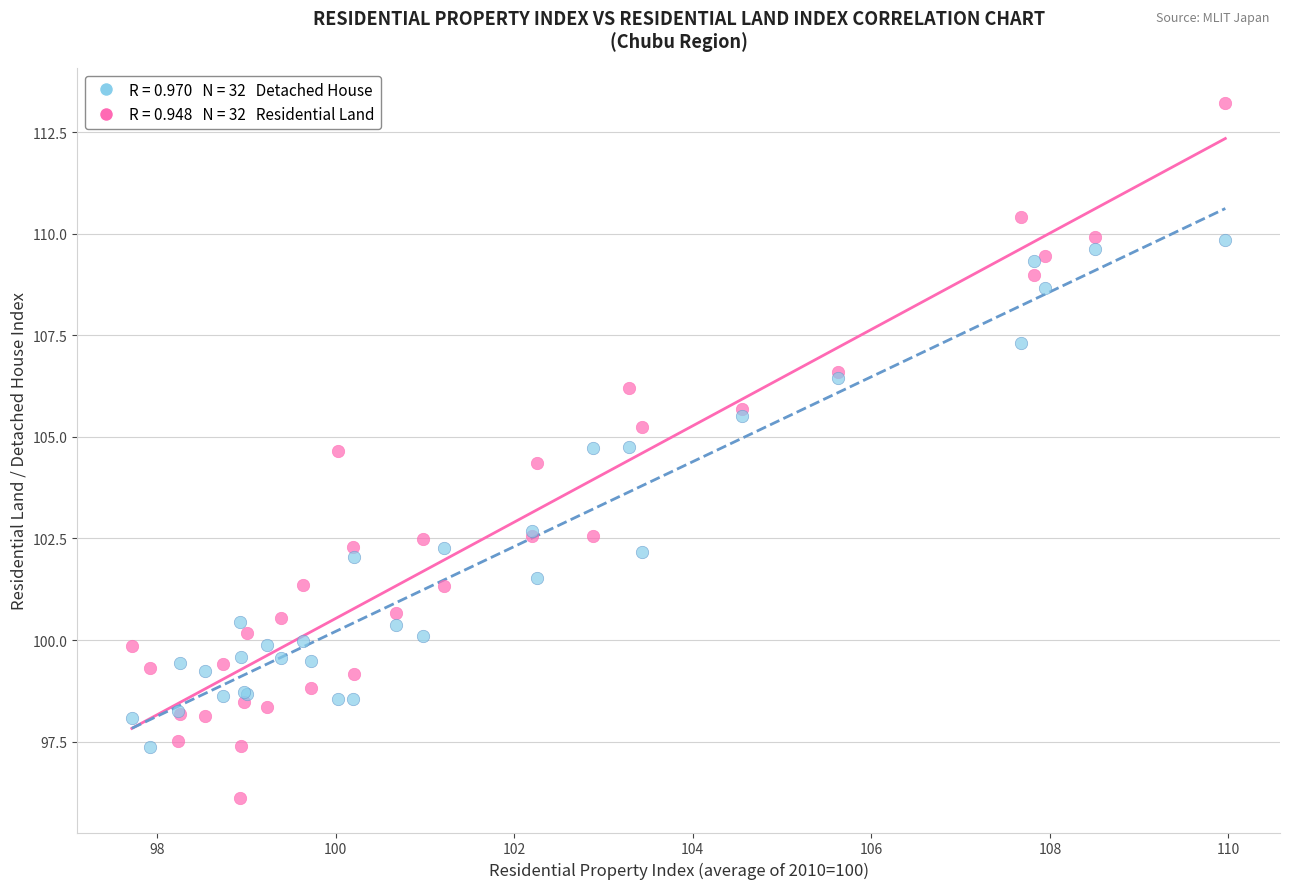

Across all series, what Y value is closest to 104?

104.4